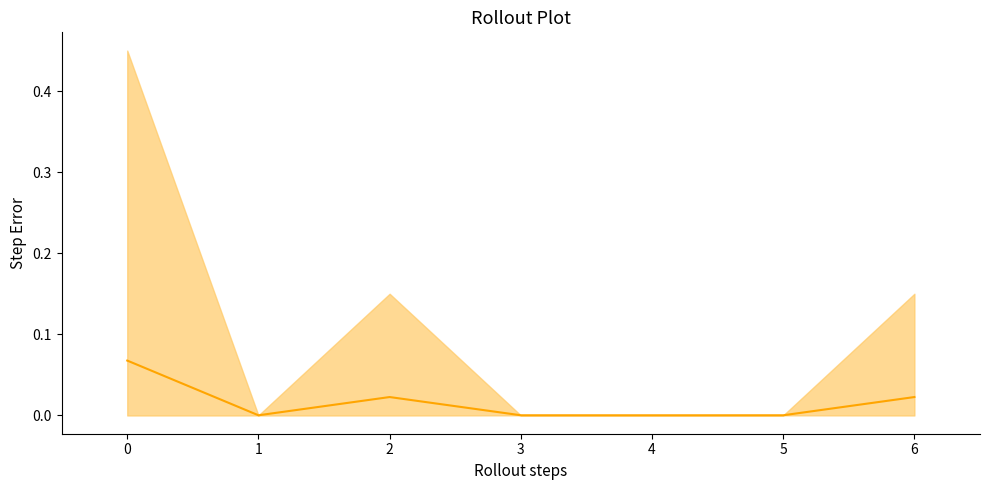

How many categories are shown in the chart?

7